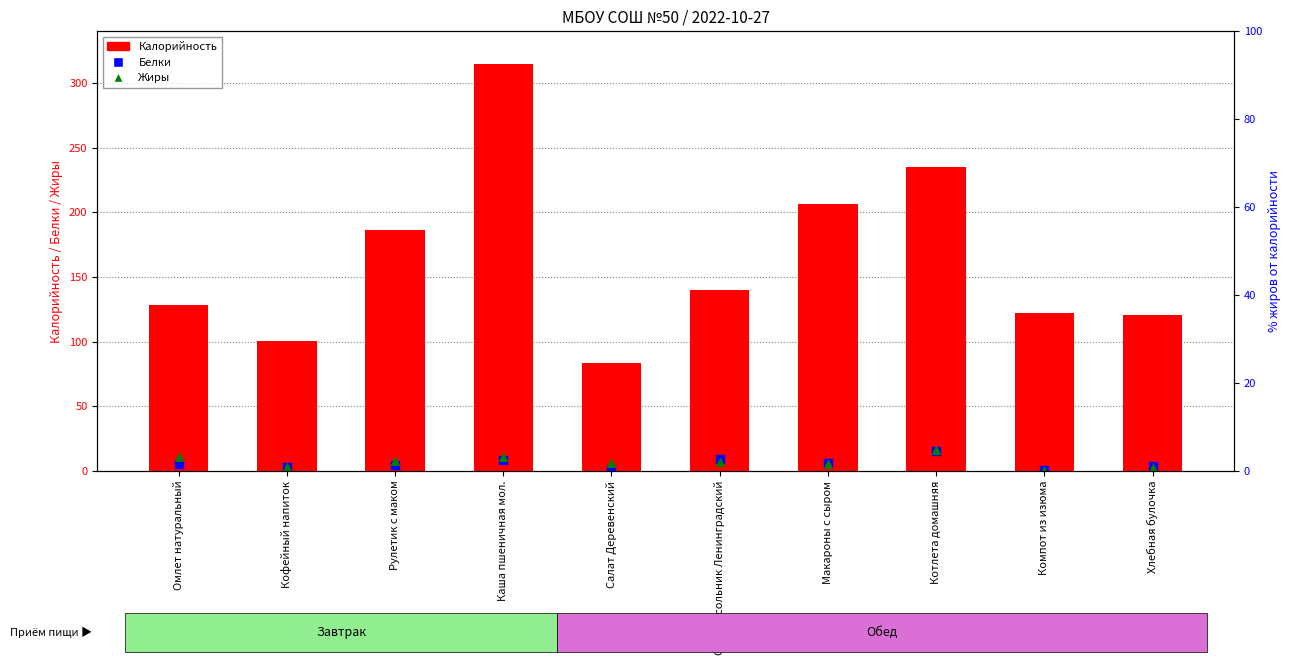

Which series contains the lowest Y value?

Жиры